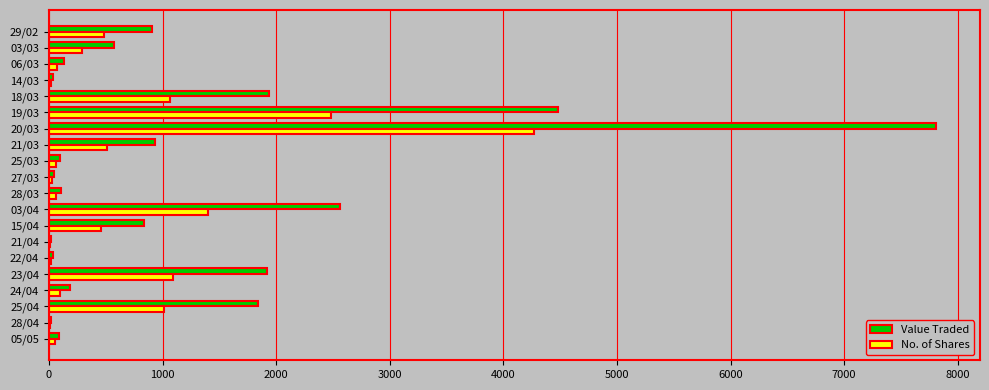

What is the sum of all No. of Shares values?

13482